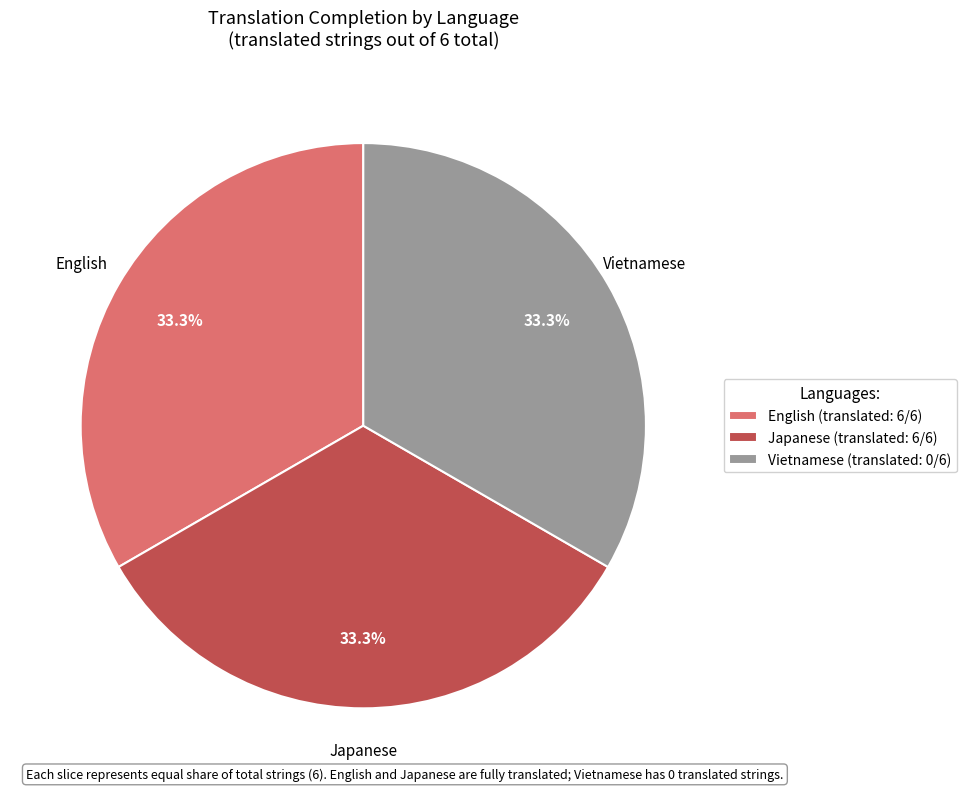

Does any single category account for the majority?

No